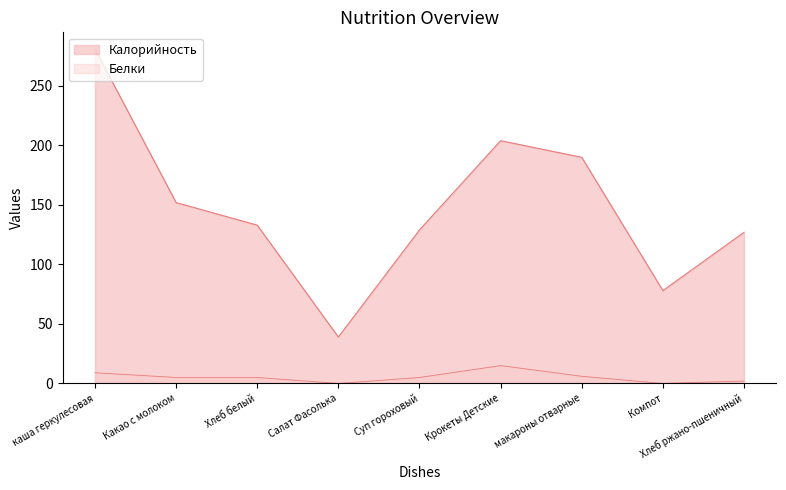

At which label does Калорийность reach its peak?

каша геркулесовая